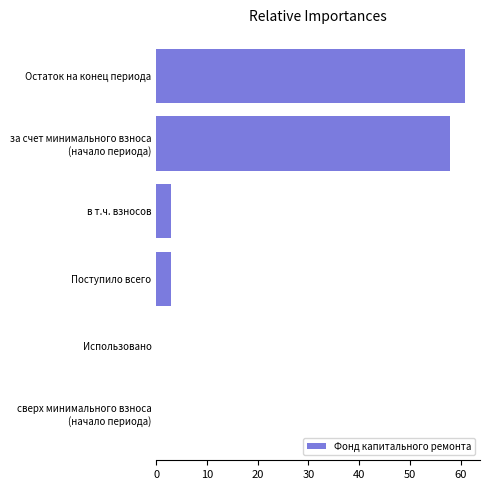

What is the maximum value shown in the chart?

60.8